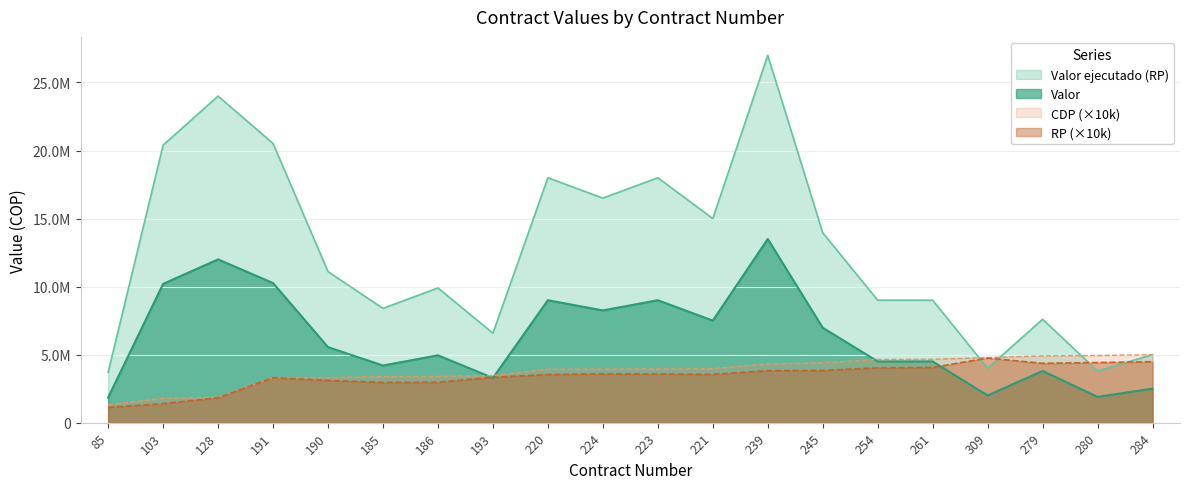

Which category has the highest value in the Valor series?

239